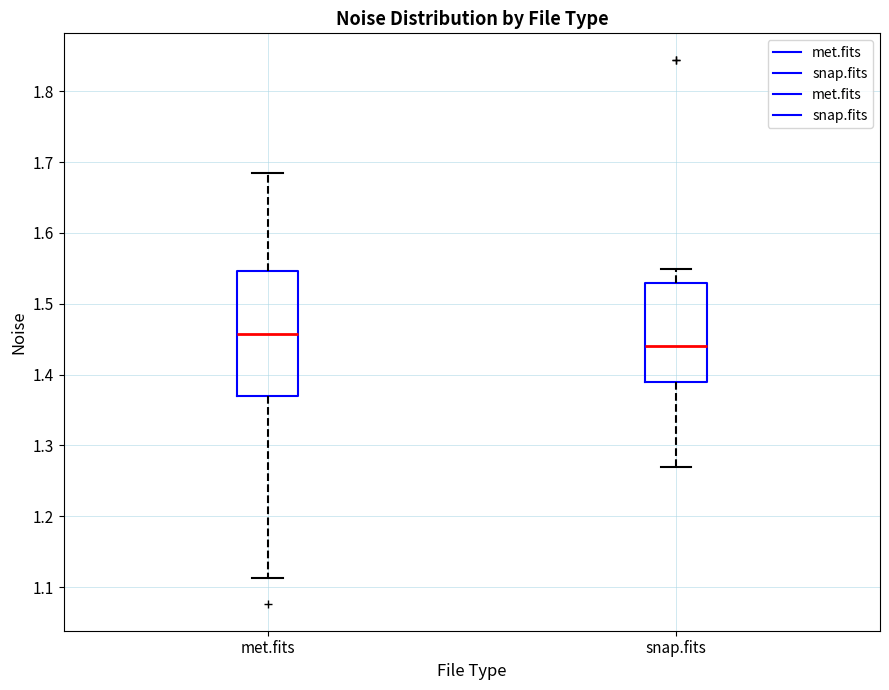

Reading left to right, read every box against the y-axis: the position of its median line, the range the box covers, and the ends of its whiskers. The values are not printed on the chart, so give them approximately, as read against the axis.

met.fits: median 1.46, box 1.37 to 1.55, whiskers 1.11 to 1.68
snap.fits: median 1.44, box 1.39 to 1.53, whiskers 1.27 to 1.55